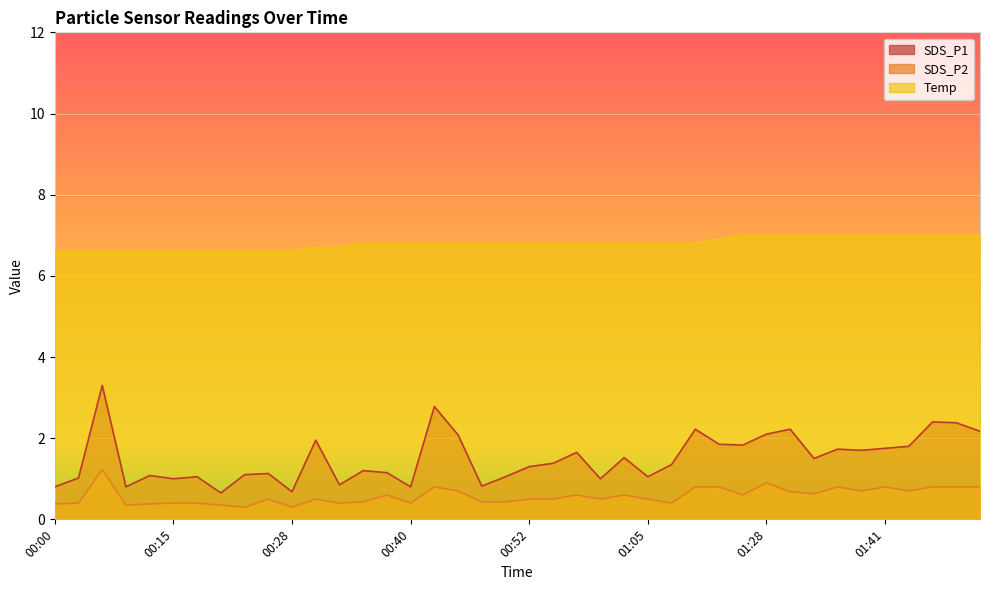

Is it true that Temp equals 7.0 at 01:46?

True